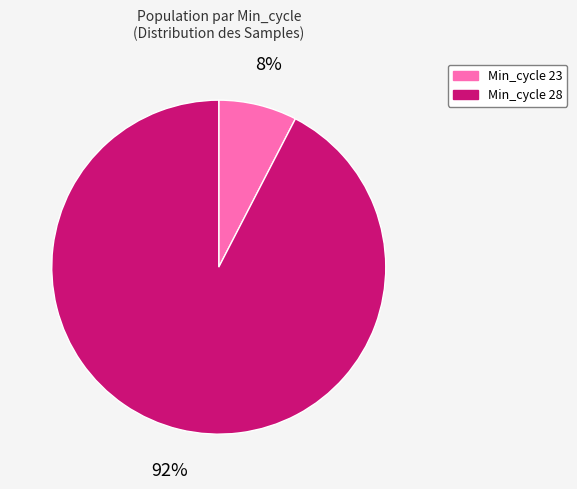

Count the number of slices in the pie.

2